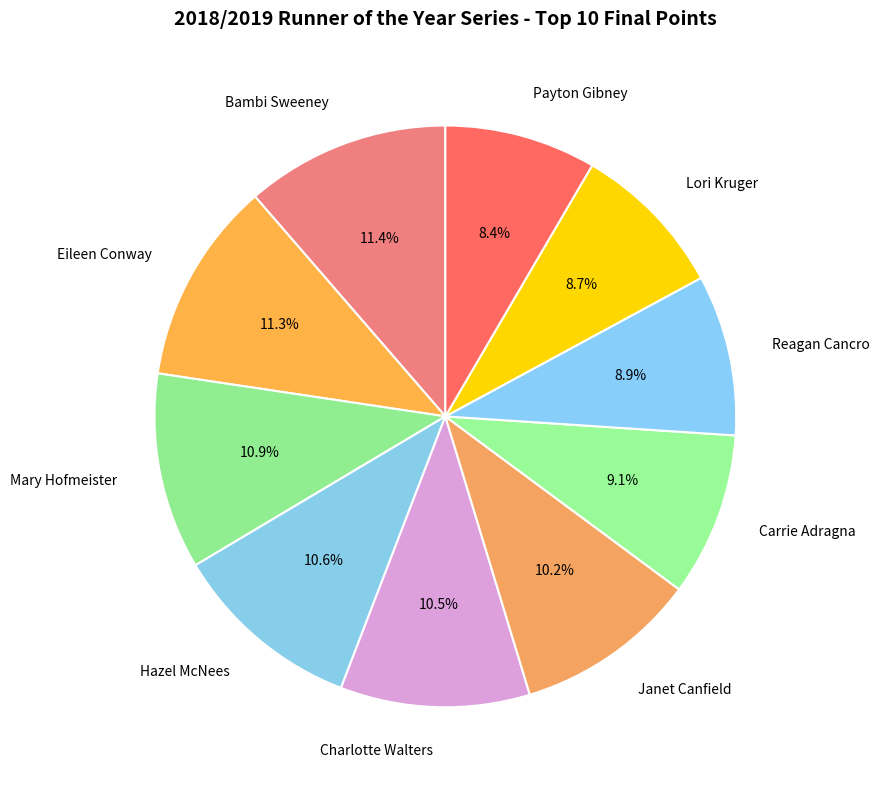

Is the sum of Janet Canfield and Hazel McNees greater than half?

No